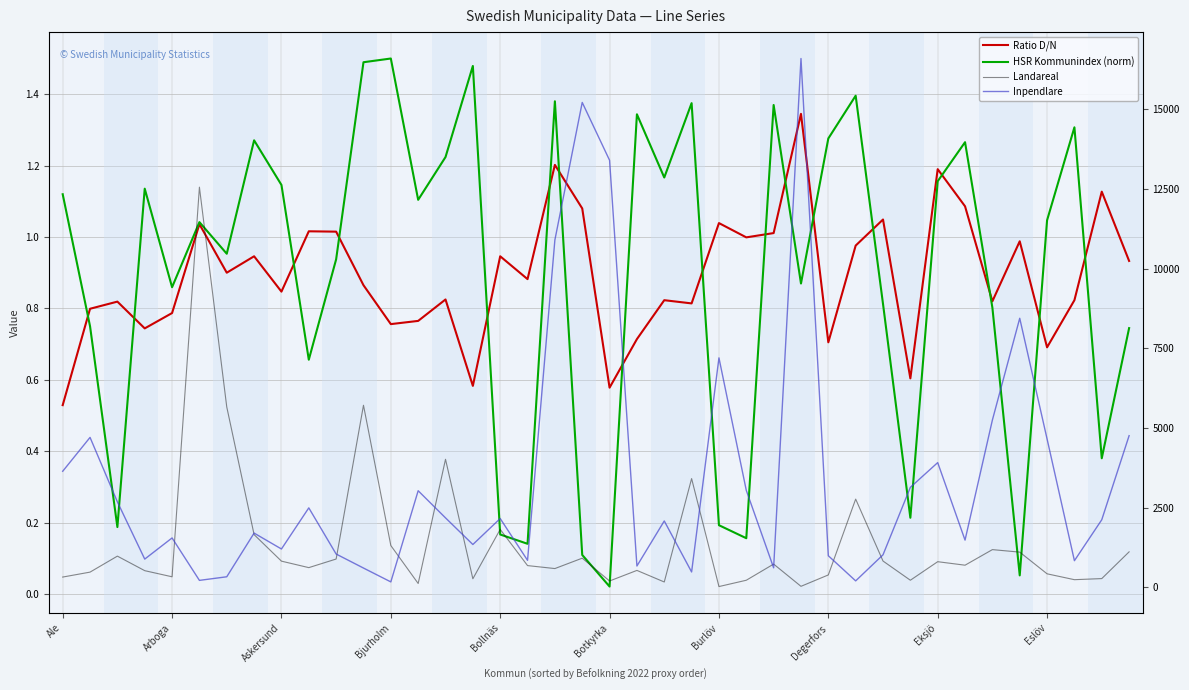

True or false: Inpendlare and HSR Kommunindex (norm) cross at least once.

False